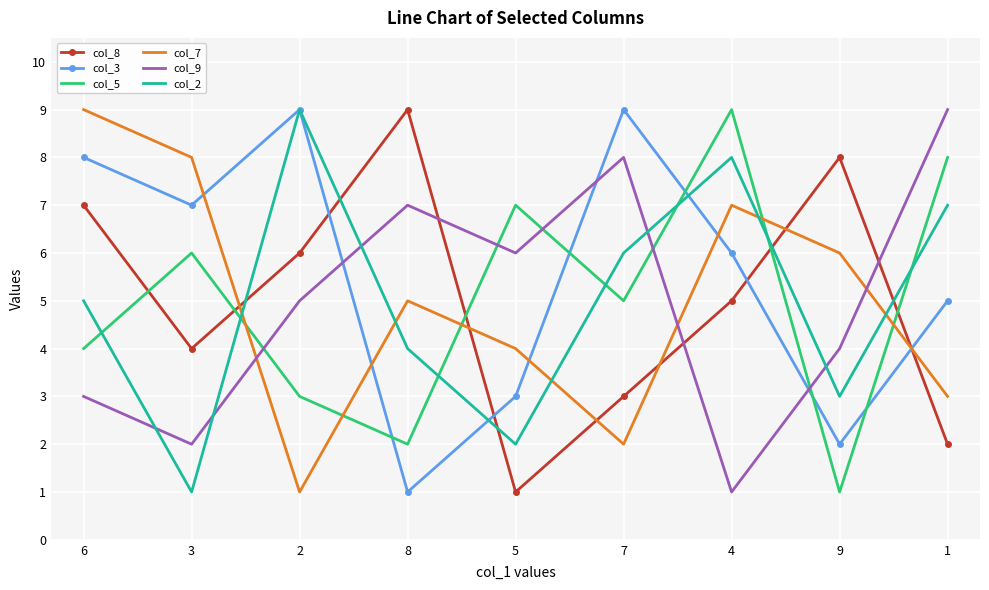

What is the spread (max minus min) of values at 3?

7